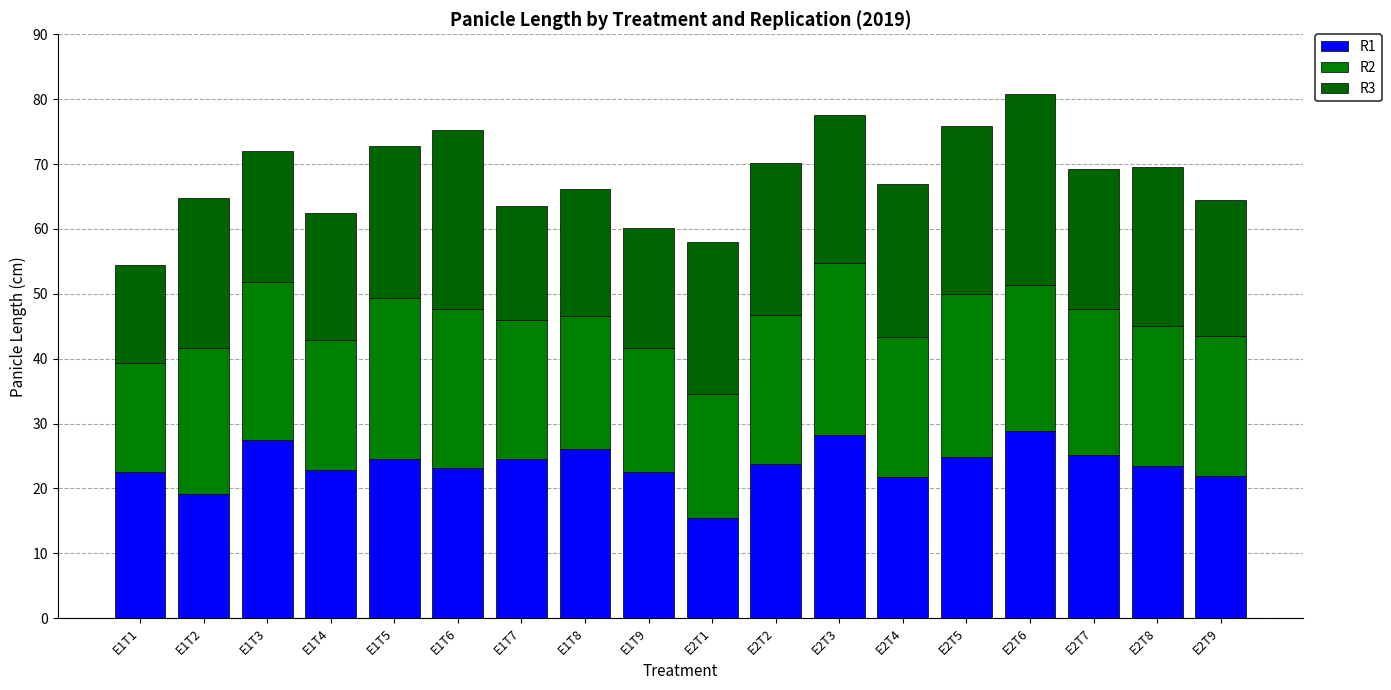

What is the difference between the R3 values at E1T5 and E2T2?

0.1